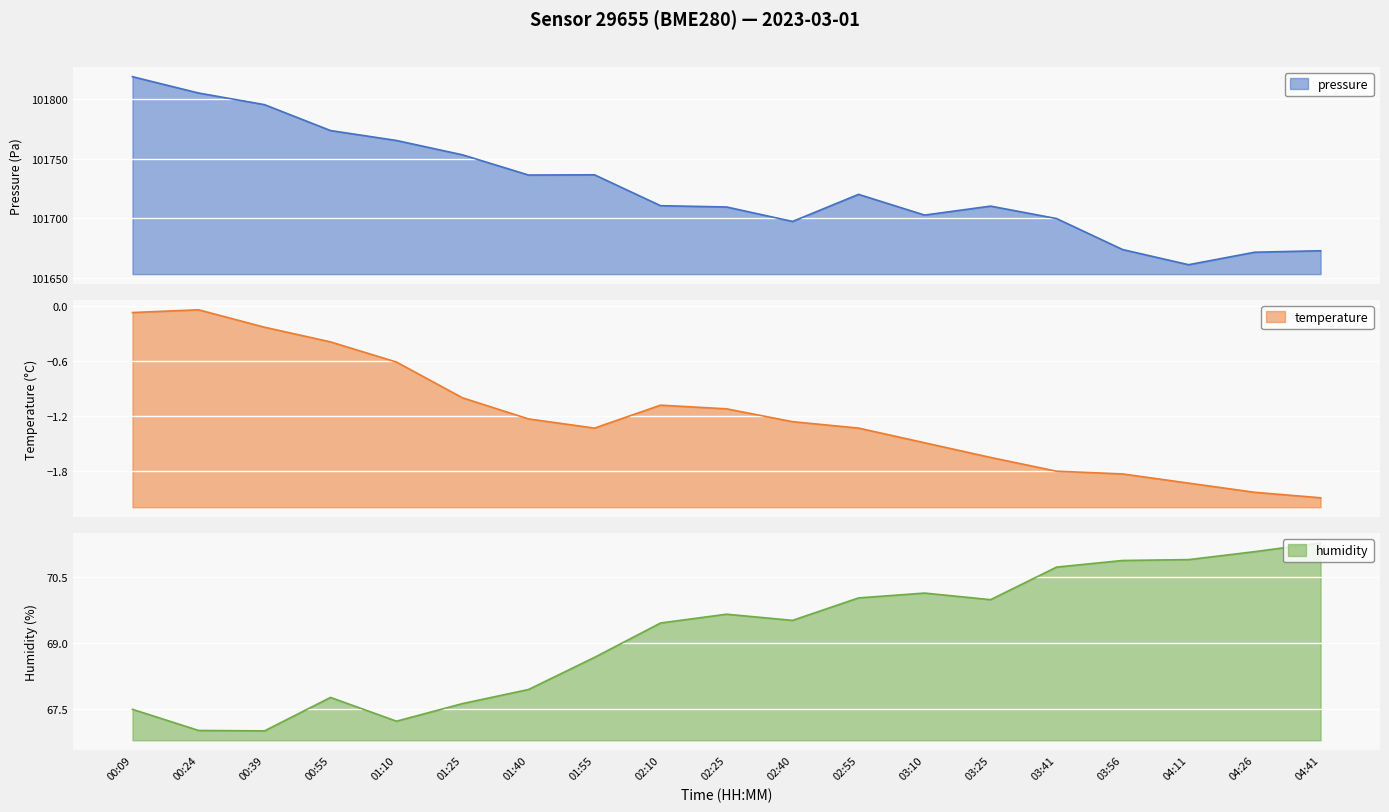

Reading left to right, transcribe all the data shown in this chart.

pressure: 101818.9	101805.2	101795.5	101773.7	101765.4	101753.3	101736.4	101736.6	101710.6	101709.6	101697.4	101720.2	101702.8	101710.3	101699.8	101673.8	101661.1	101671.6	101672.8
temperature: -0.1	-0.0	-0.2	-0.4	-0.6	-1.0	-1.2	-1.3	-1.1	-1.1	-1.3	-1.3	-1.5	-1.6	-1.8	-1.8	-1.9	-2.0	-2.1
humidity: 67.5	67.0	67.0	67.8	67.2	67.6	67.9	68.7	69.5	69.7	69.5	70.0	70.1	70.0	70.7	70.9	70.9	71.1	71.3